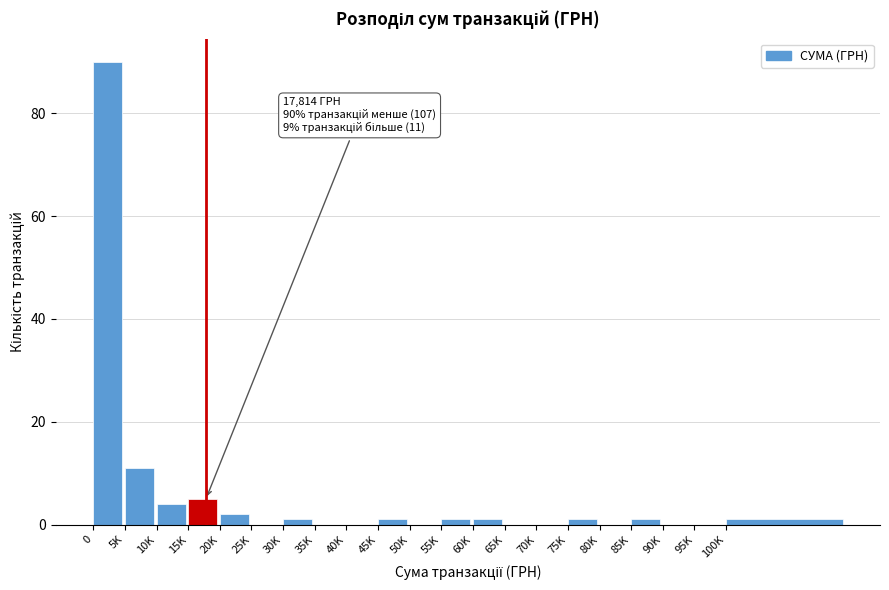

Reading left to right, list all the values displayed in this chart.

0=90	5K=11	10K=4	15K=5	20K=2	25K=0	30K=1	35K=0	40K=0	45K=1	50K=0	55K=1	60K=1	65K=0	70K=0	75K=1	80K=0	85K=1	90K=0	95K=0	100K=1